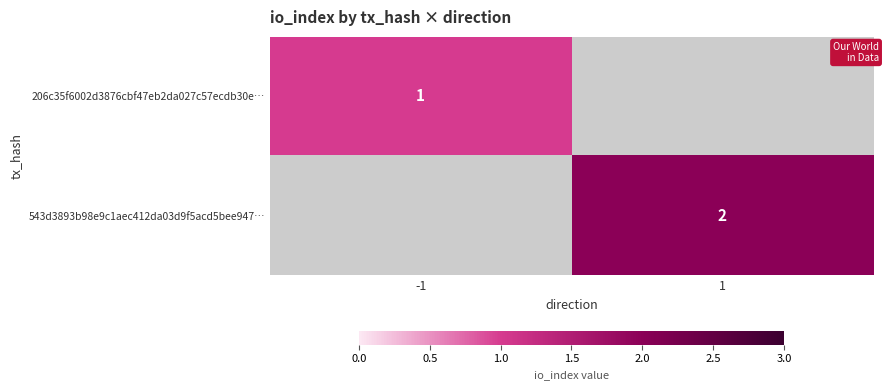

Is the value of 543d3893b98e9c1aec412da03d9f5acd5bee947… at 1 greater than the value of 206c35f6002d3876cbf47eb2da027c57ecdb30e… at -1?

Yes